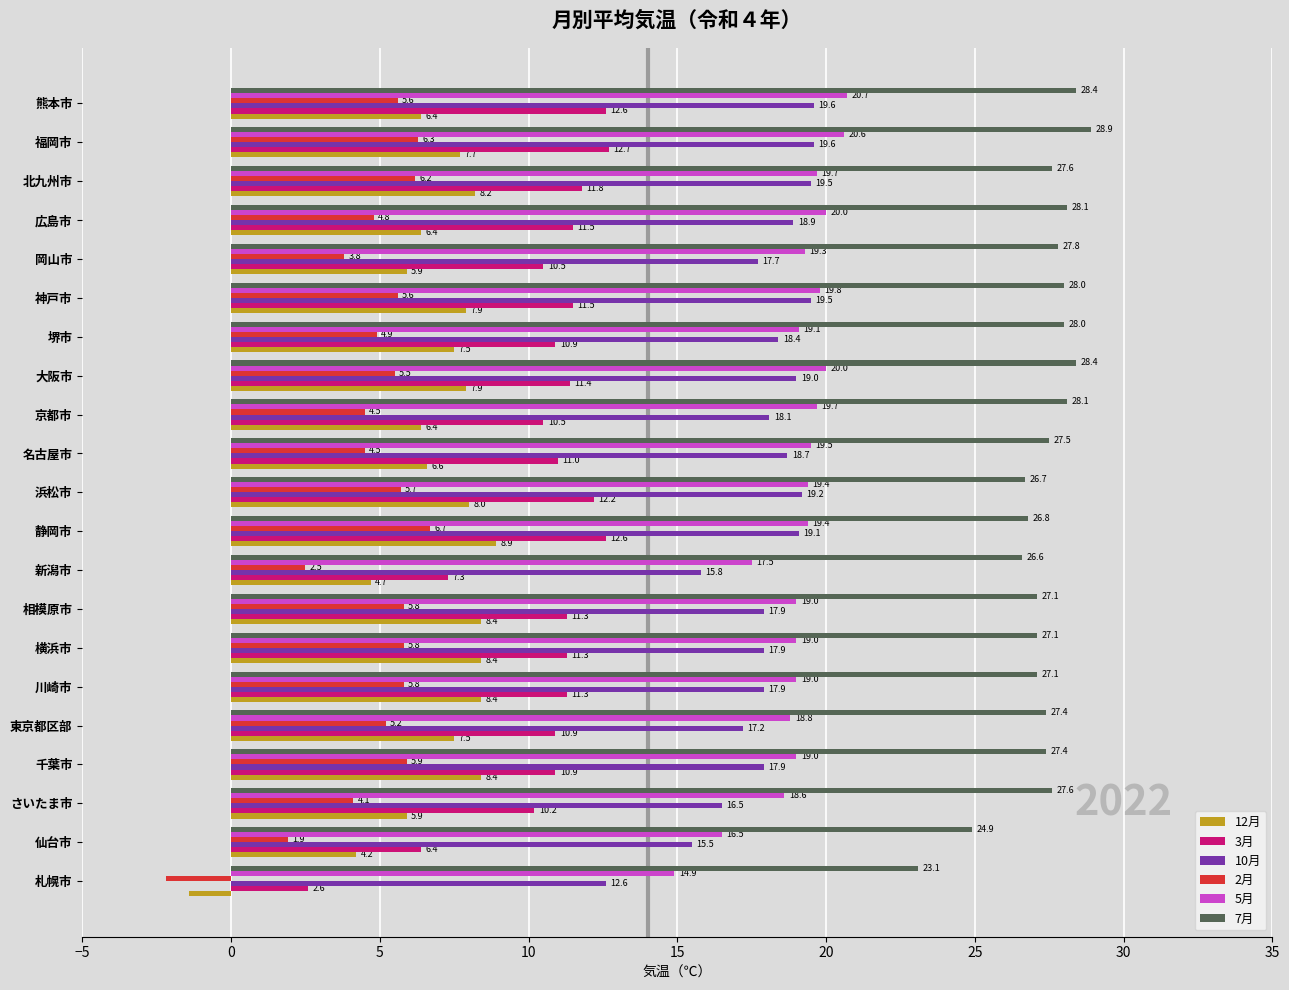

How many data points in 7月 are less than 27?

5